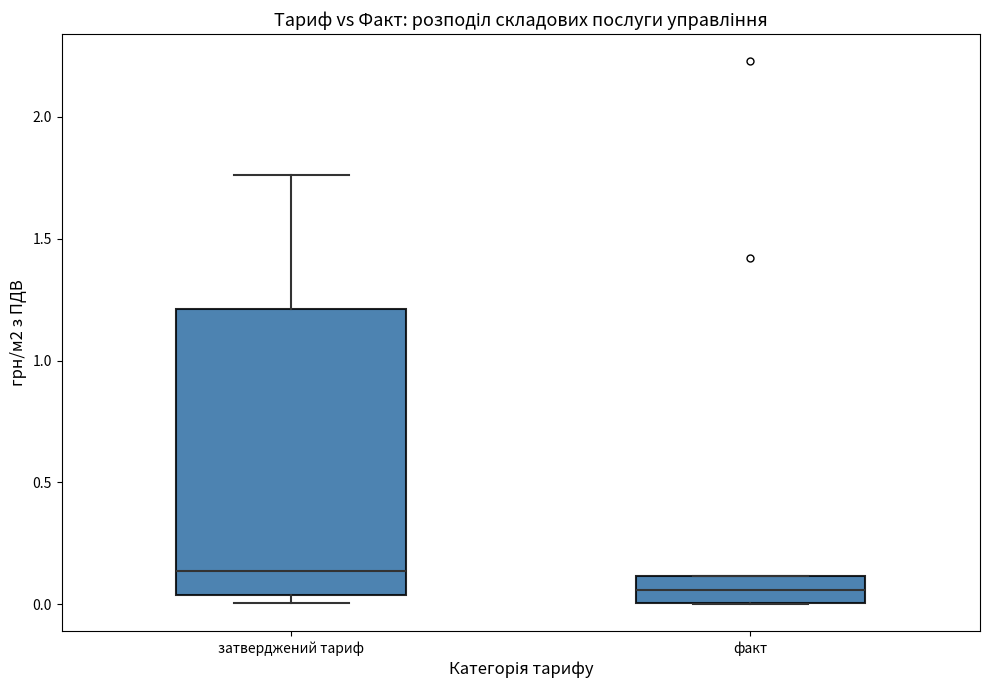

Comparing the boxes themselves (not the whiskers), which one is the tallest?

затверджений тариф